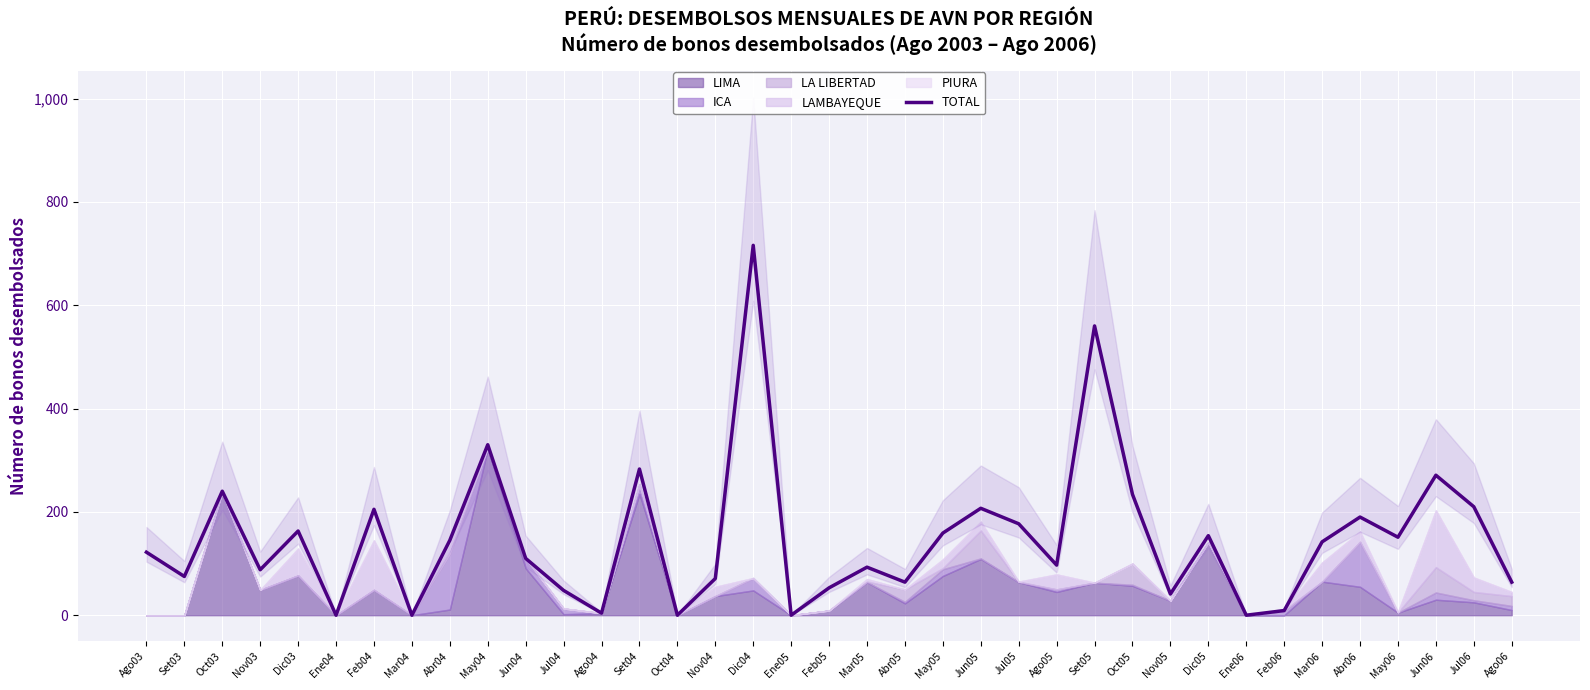

How many lines are shown in the chart?

1